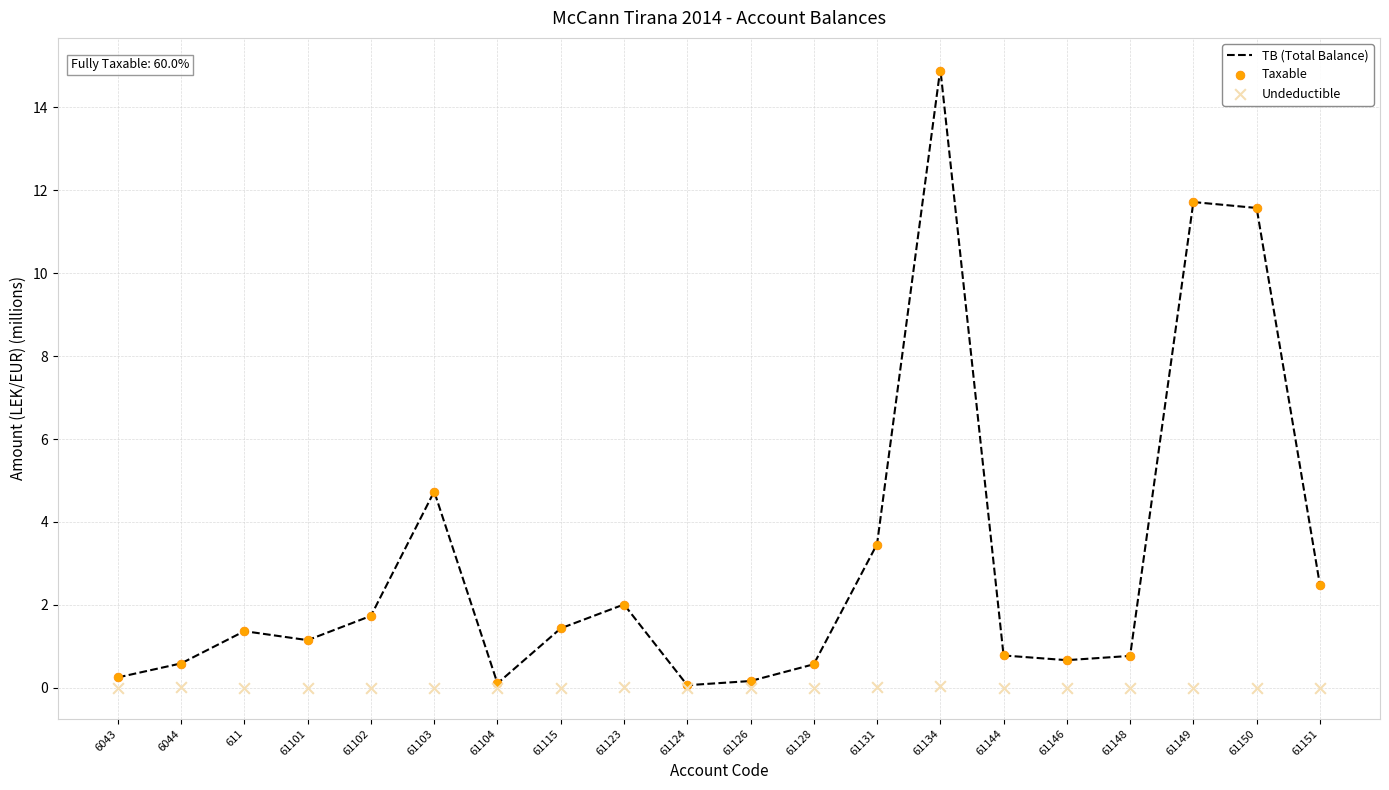

What is the total value across all series at 61103?

9.5